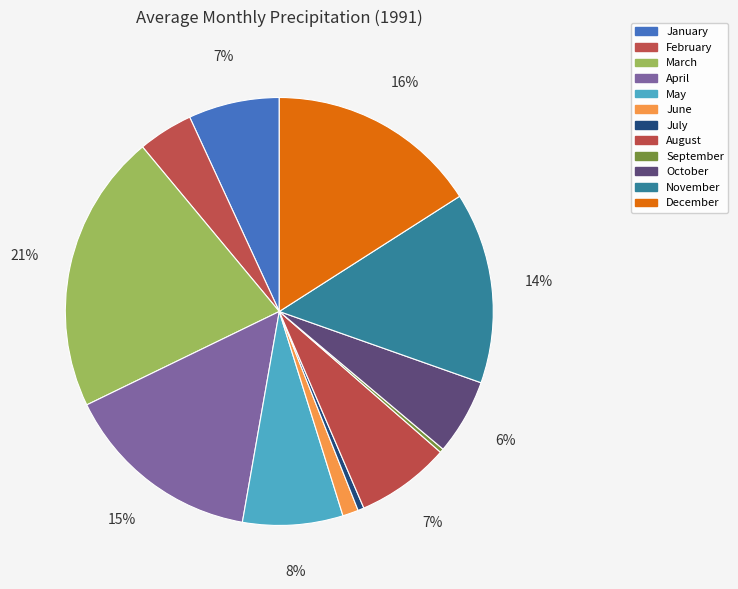

To the nearest percent, what is the difference between the October and April slice percentages?

9%